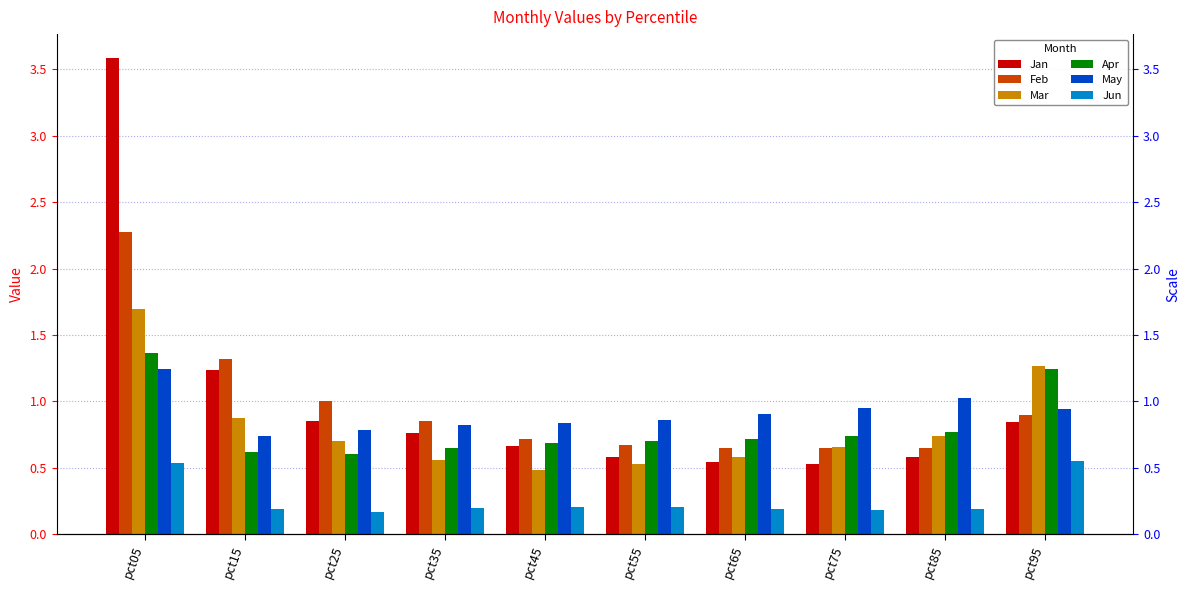

True or false: Apr has a value of 0.6 at pct35.

True